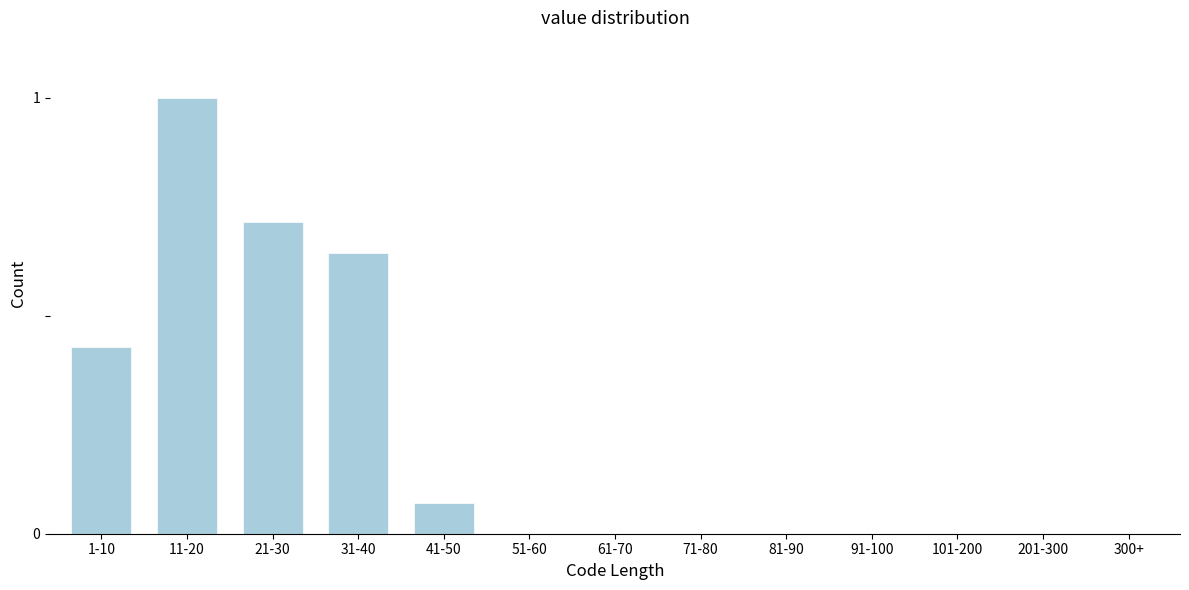

The value at 11-20 is 1.0. True or false?

True